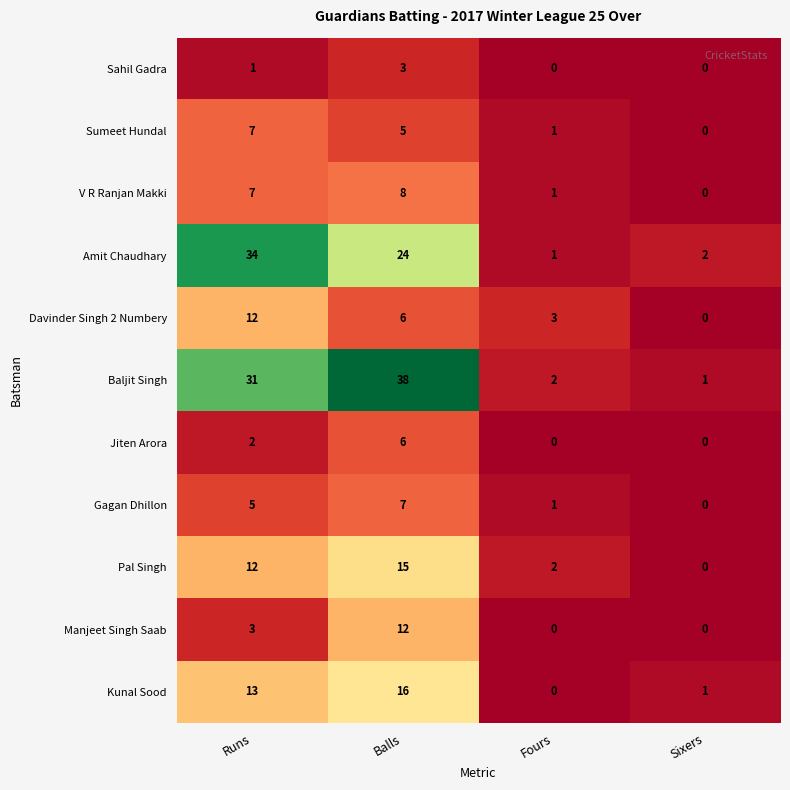

List the labels in order of Baljit Singh value, largest first.

Balls, Runs, Fours, Sixers